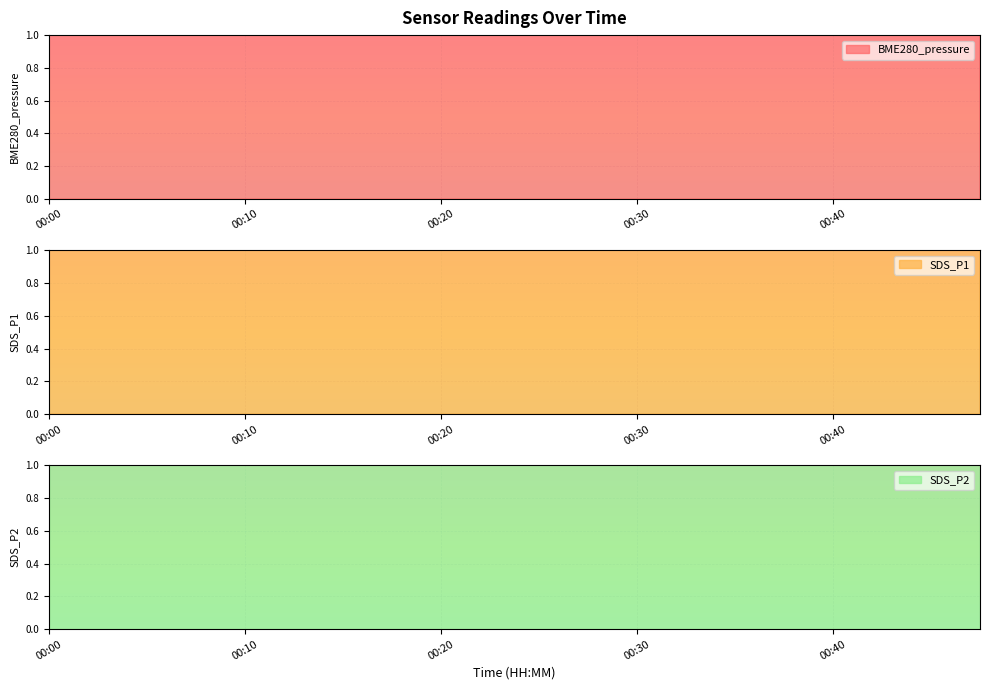

Which series has the largest total across all categories?

BME280_pressure